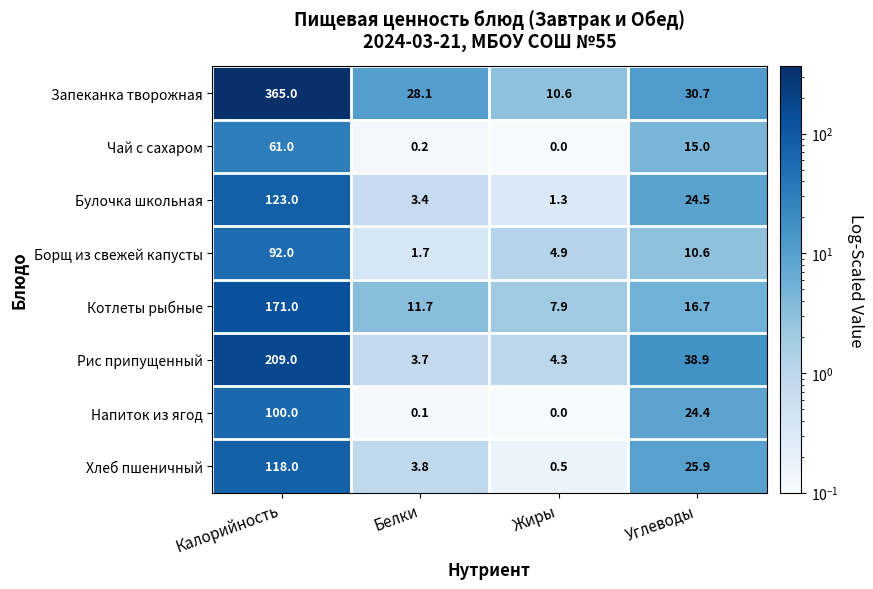

What is the spread (max minus min) of values at Белки?

28.0